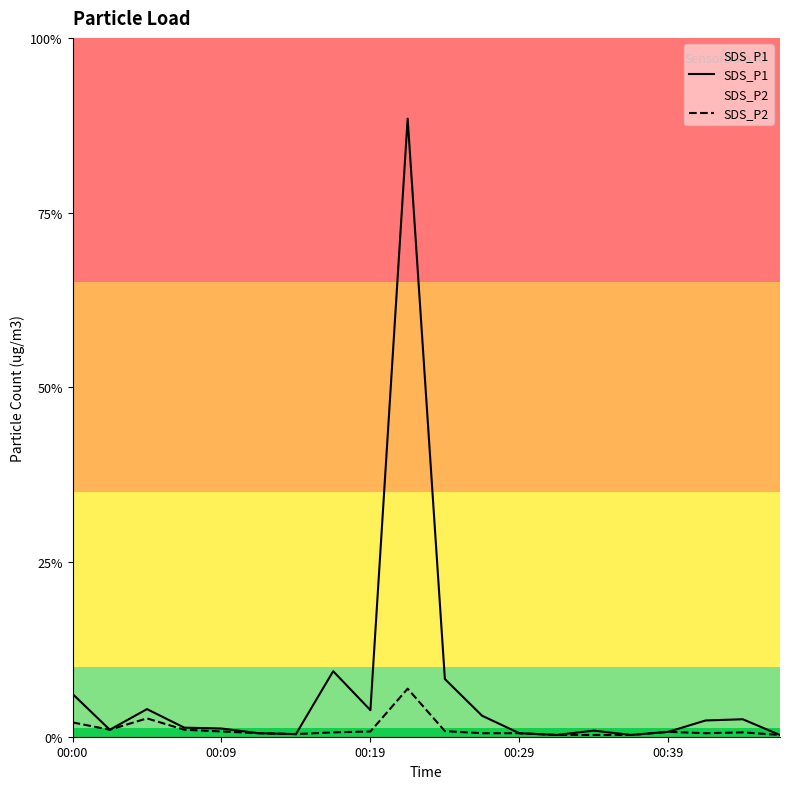

What is the difference between the highest and lowest values at 00:00?

1.6